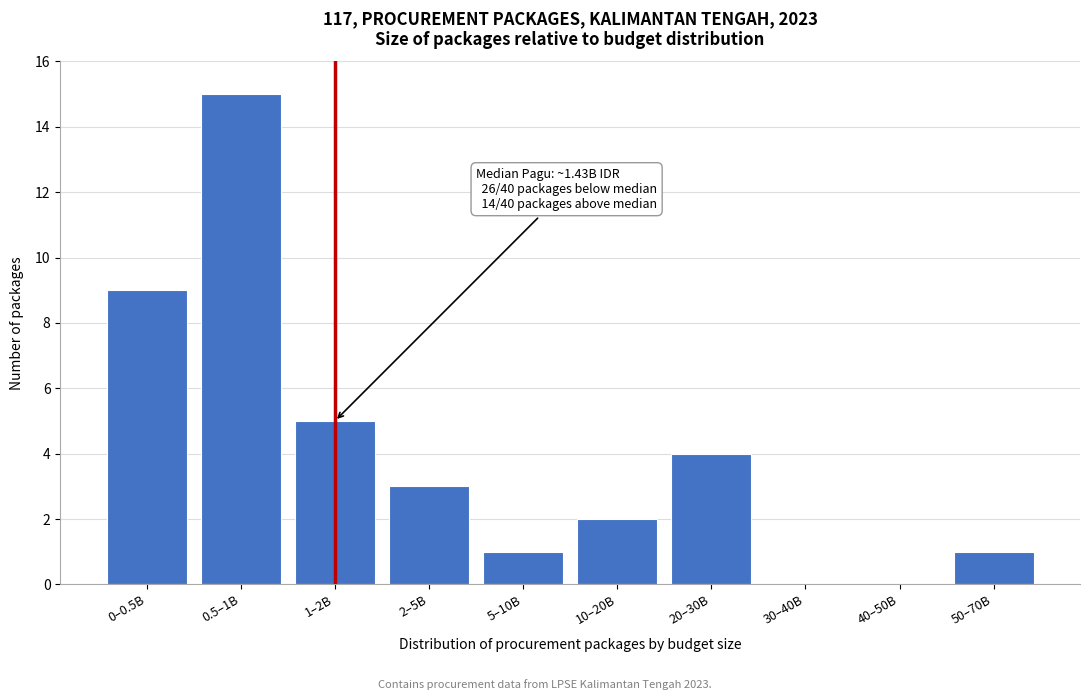

Reading left to right, extract all data points from this chart.

0–0.5B=9	0.5–1B=15	1–2B=5	2–5B=3	5–10B=1	10–20B=2	20–30B=4	30–40B=0	40–50B=0	50–70B=1